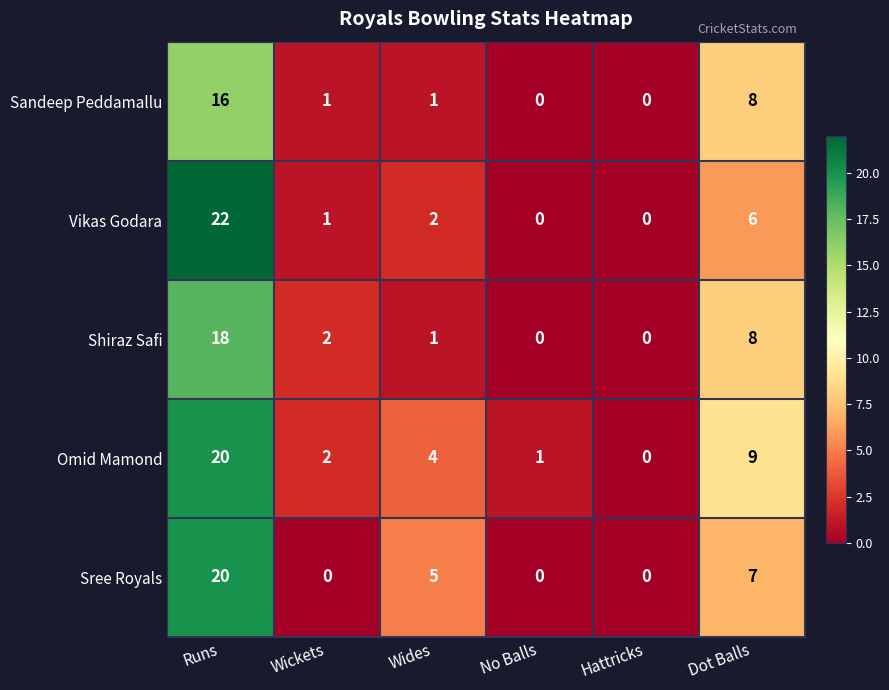

What is the spread (max minus min) of values at Dot Balls?

3